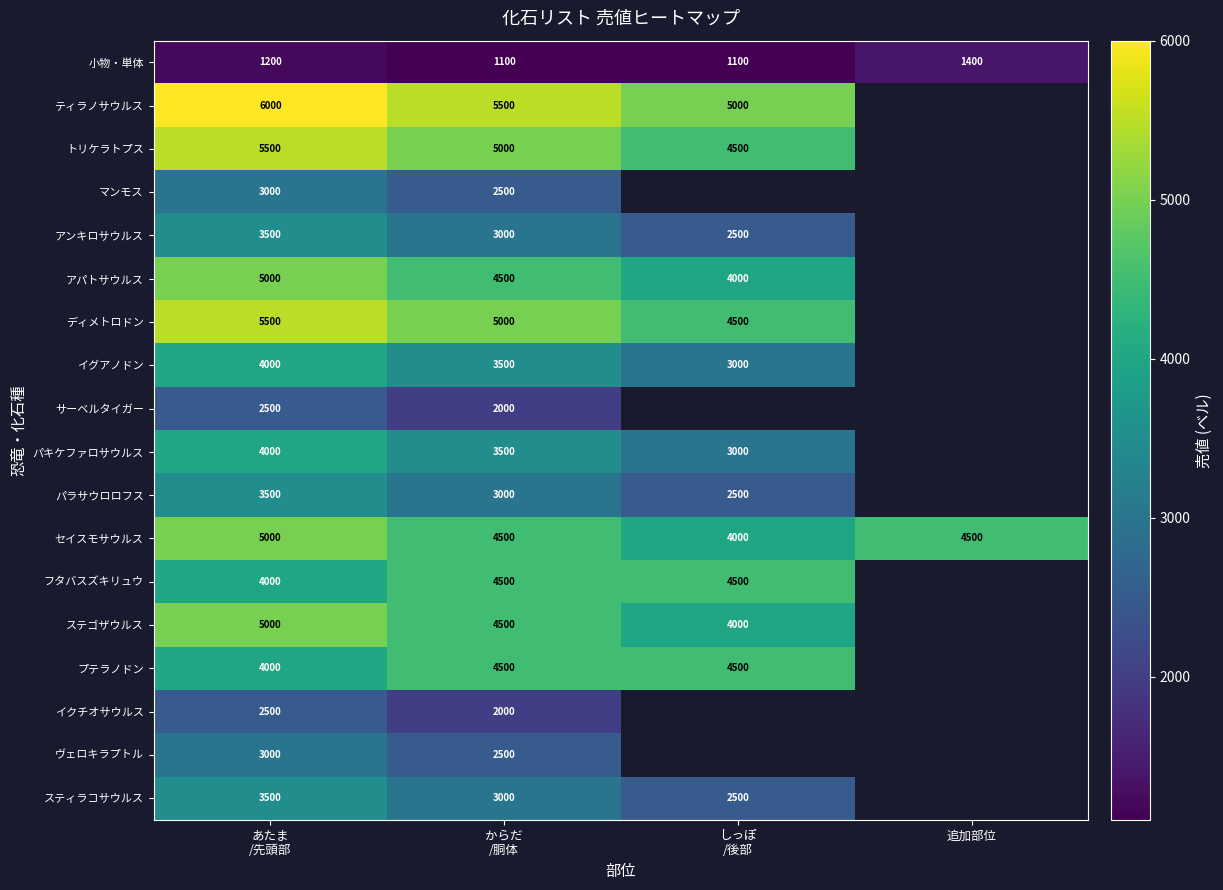

At which category is the sum across all series the highest?

あたま
/先頭部